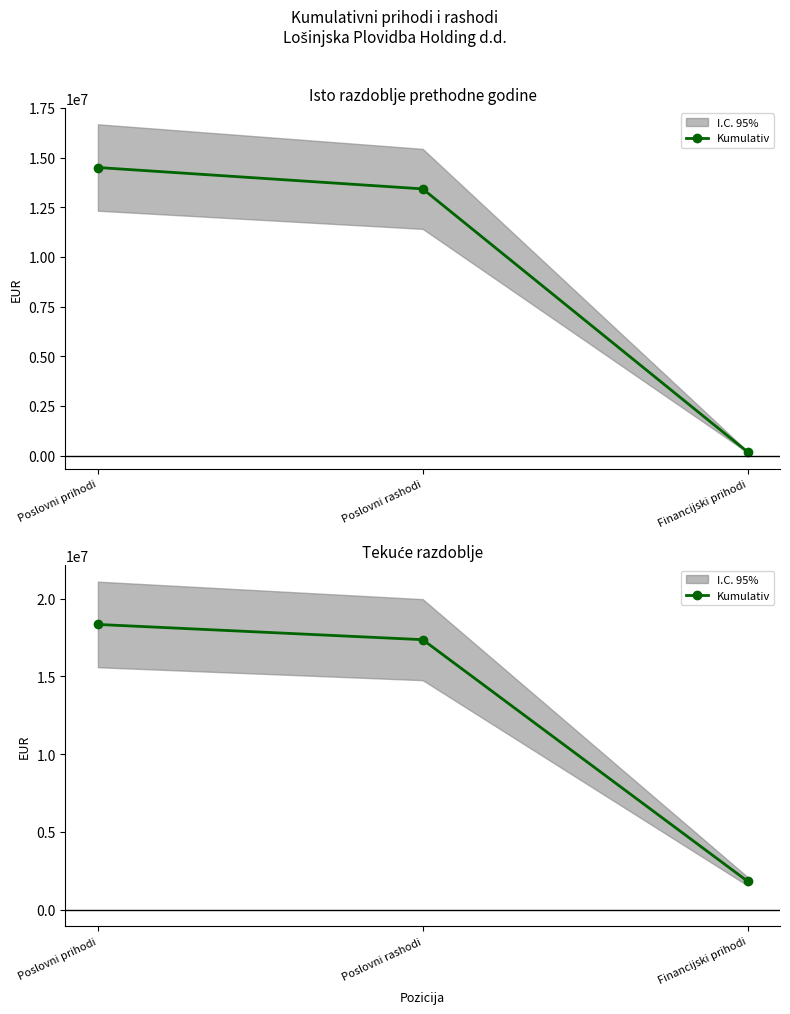

Is this an area chart (filled region under the line)?

No